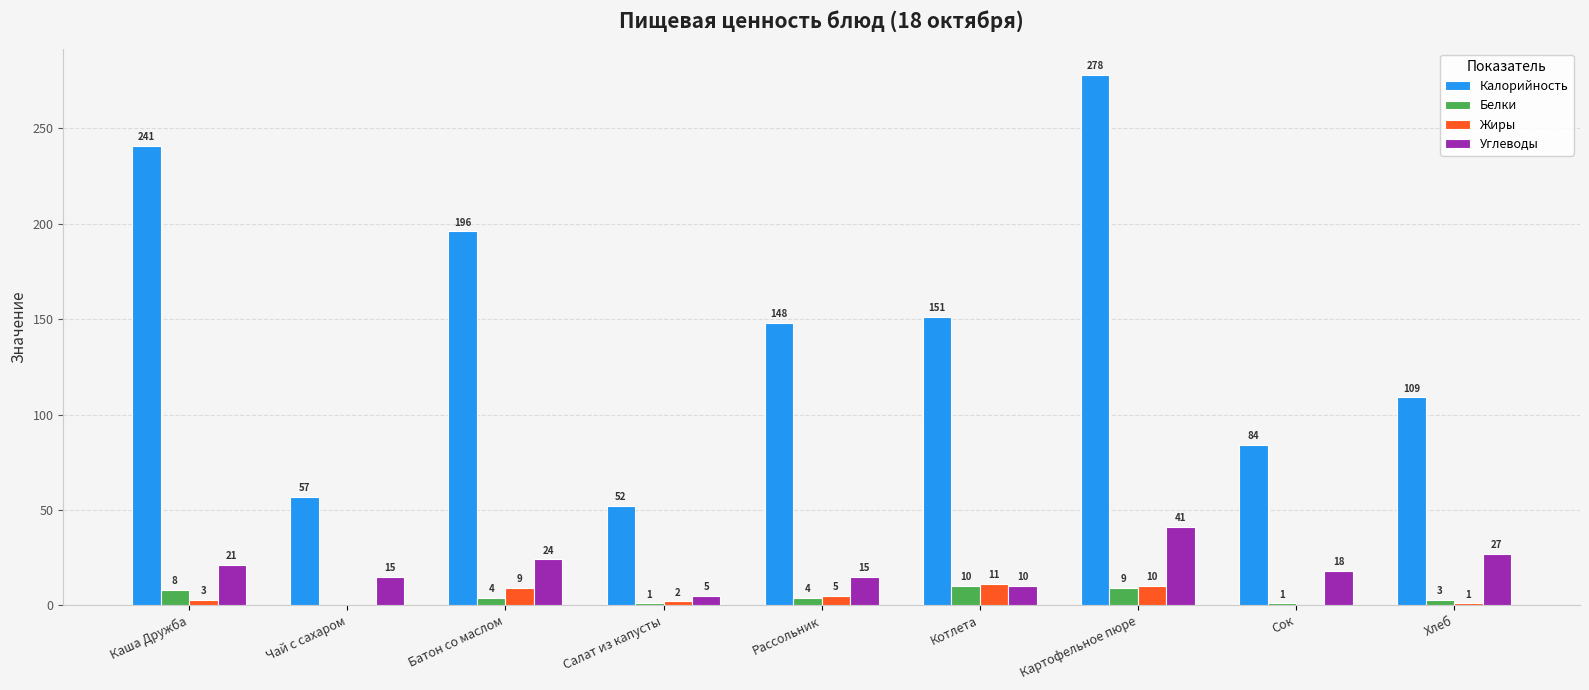

What are all the series names shown in the legend?

Калорийность, Белки, Жиры, Углеводы